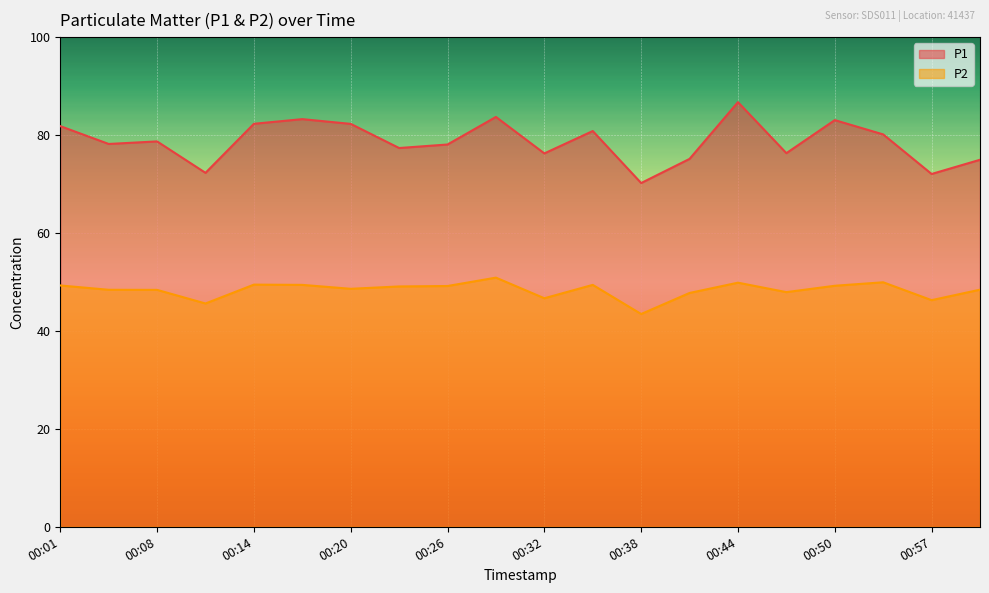

What is the label of the 6th point from the right?

00:44